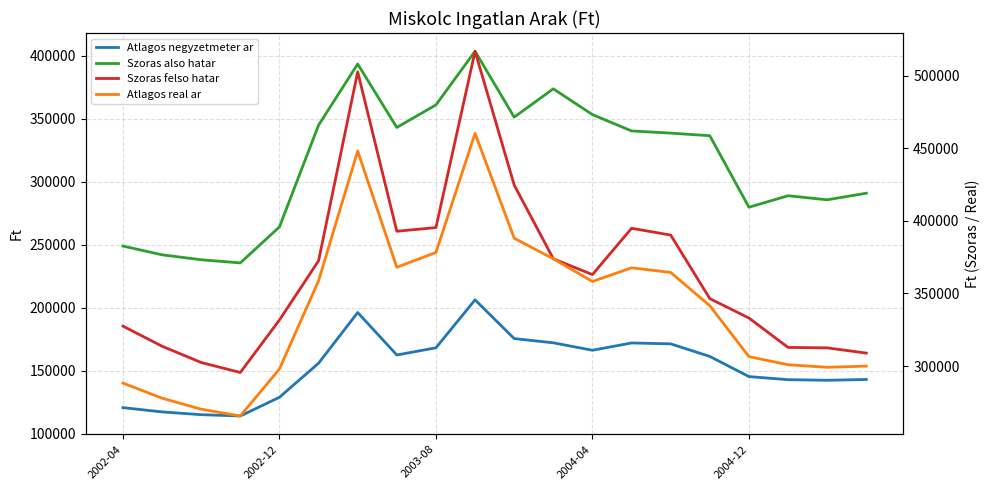

How many lines are shown in the chart?

4